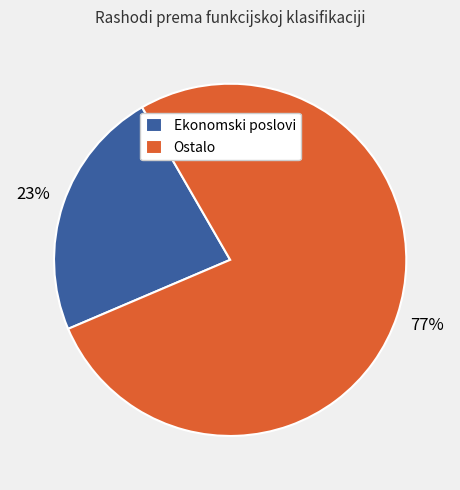

To the nearest percent, what is the average slice percentage?

50%